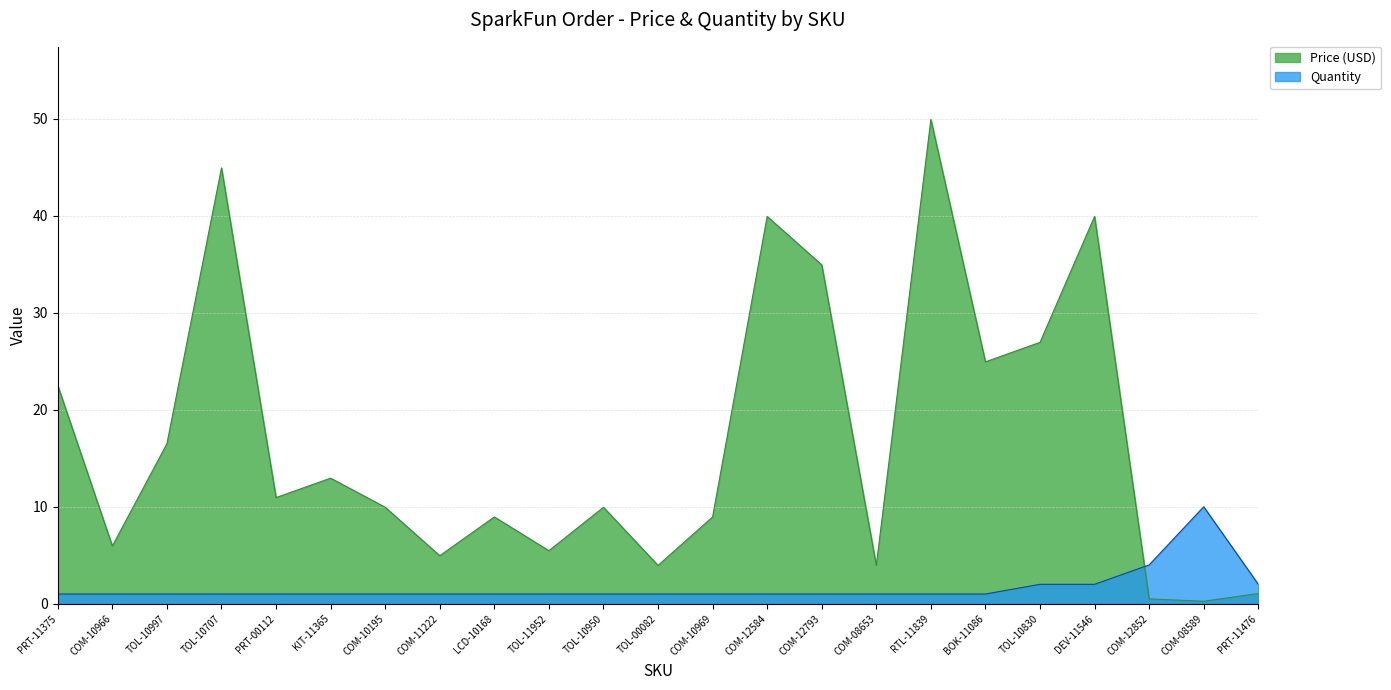

How many intersections are there between Quantity and Price (USD)?

1